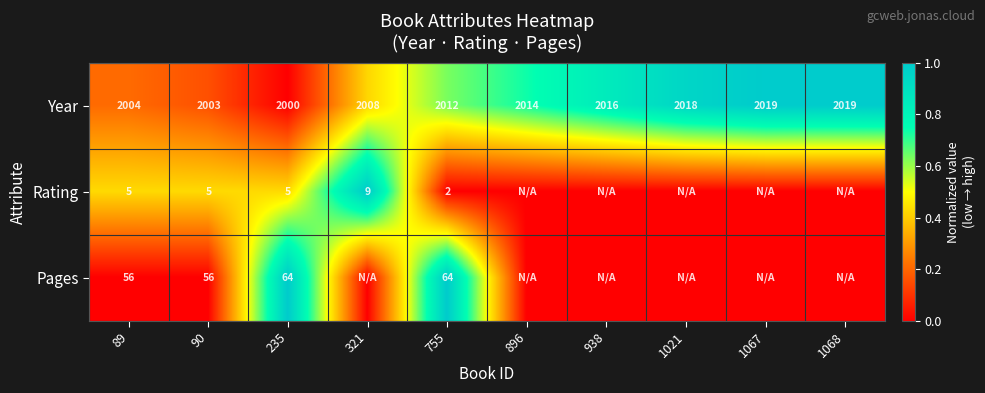

How many values in the Year series are below 2014?

5